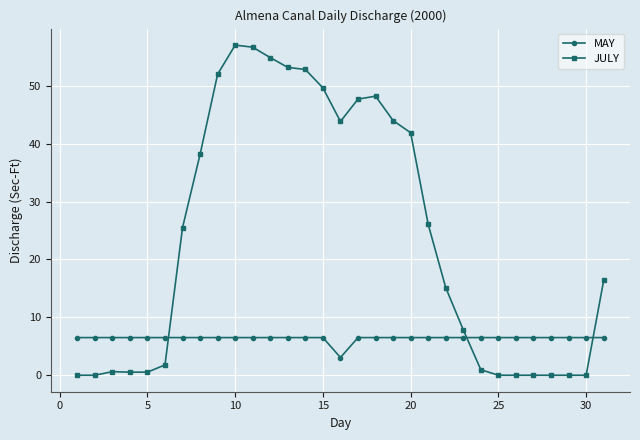

Rank the series by their average value, from lowest to highest.

MAY, JULY